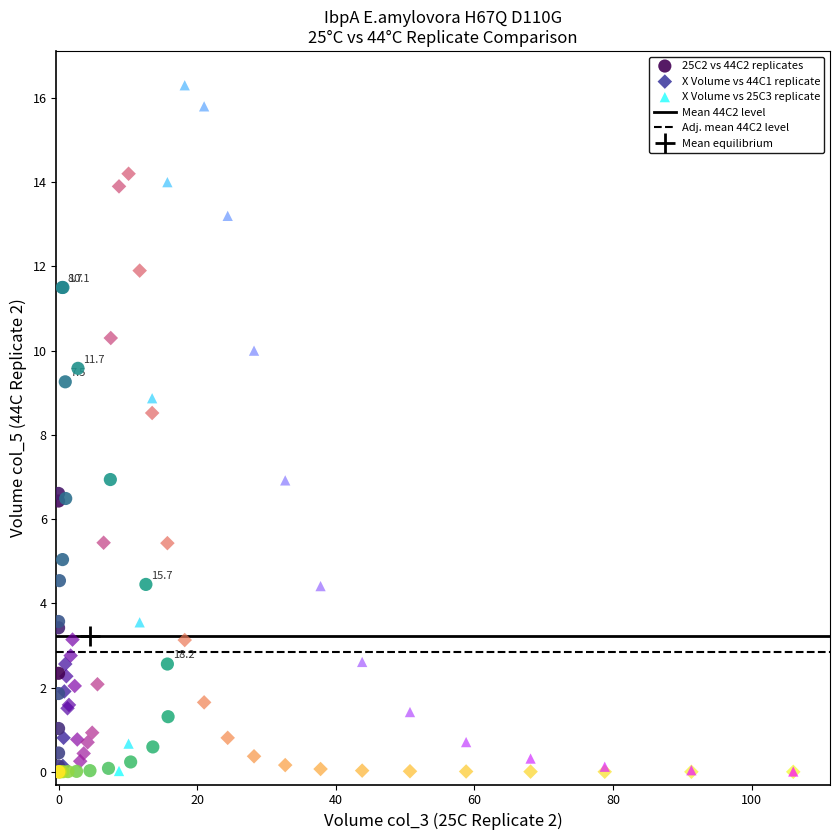

Which series reaches the maximum Y coordinate?

X Volume vs 25C3 replicate